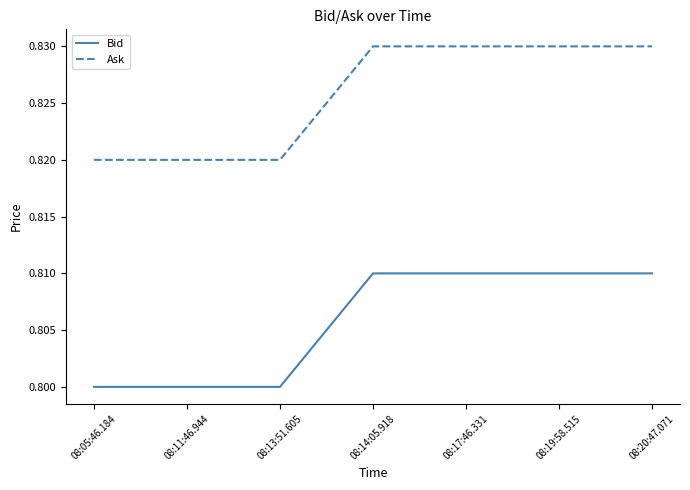

How many Bid values are between 0 and 1?

7